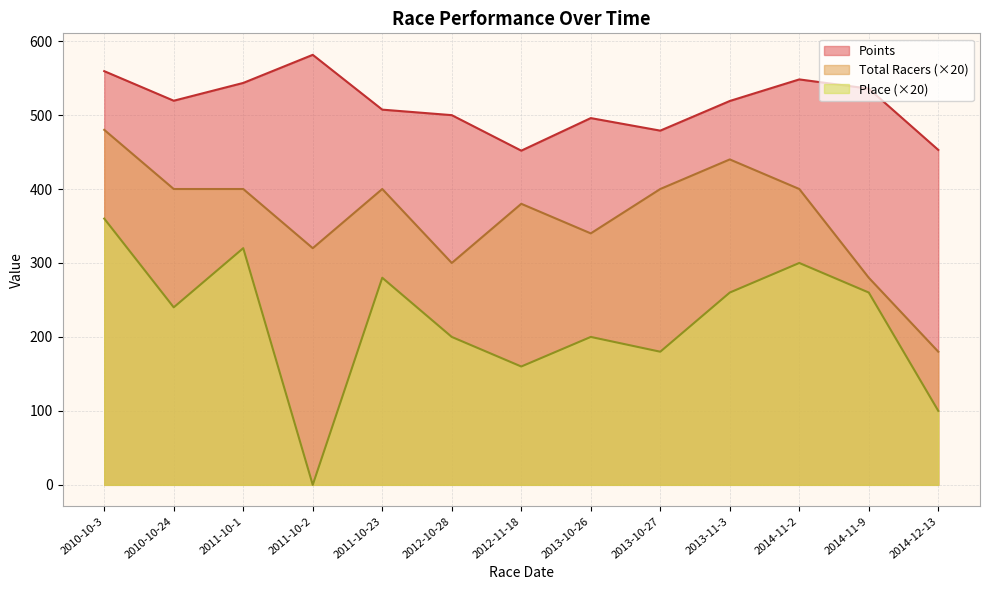

Is it true that Total Racers equals 218.0 at 2012-11-18?

False